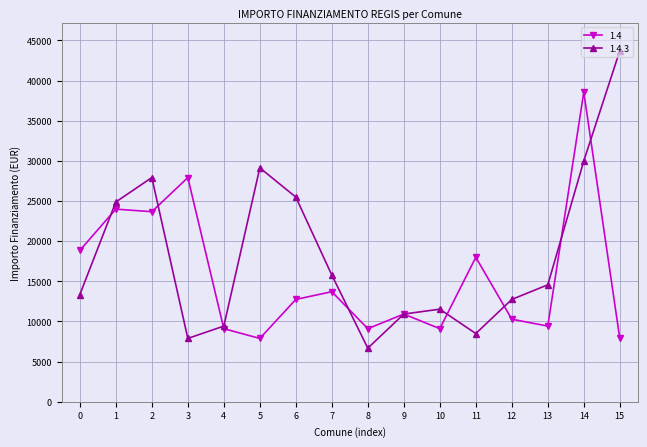

Which series changed the most between 0 and 5?

1.4.3